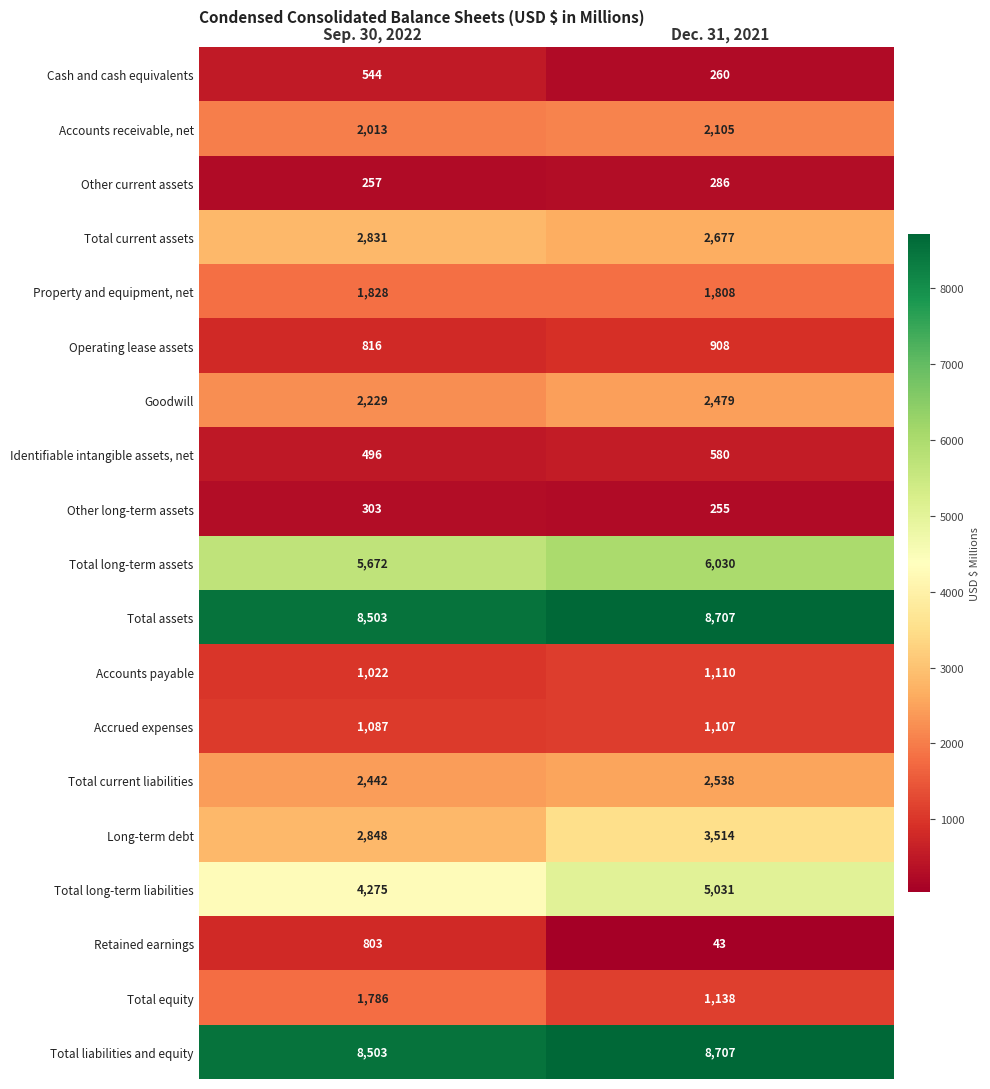

What is the total value across all series at Dec. 31, 2021?

49283